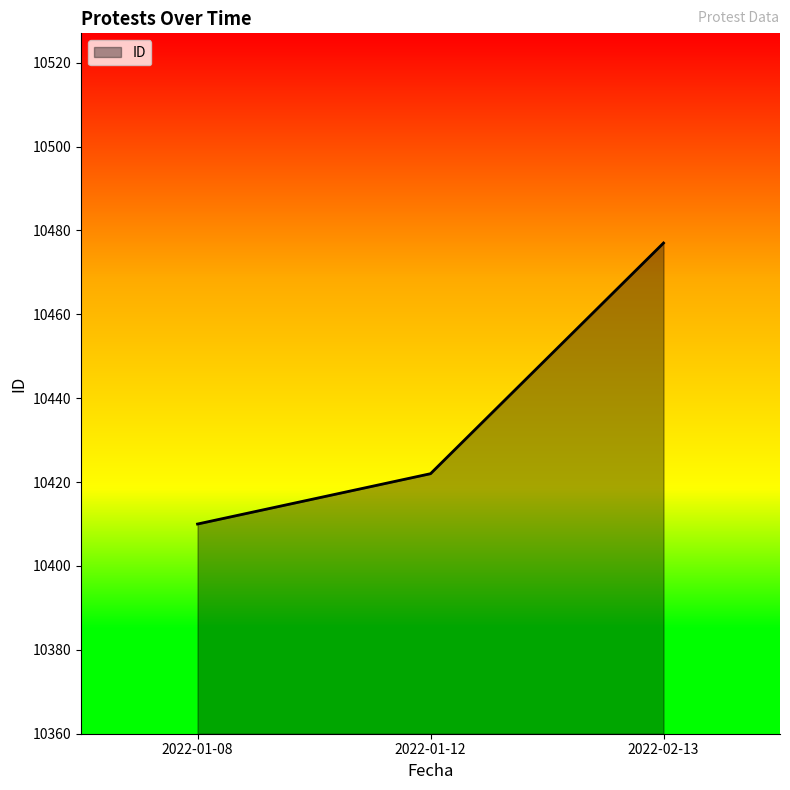

Reading left to right, list all the values displayed in this chart.

10410	10422	10477